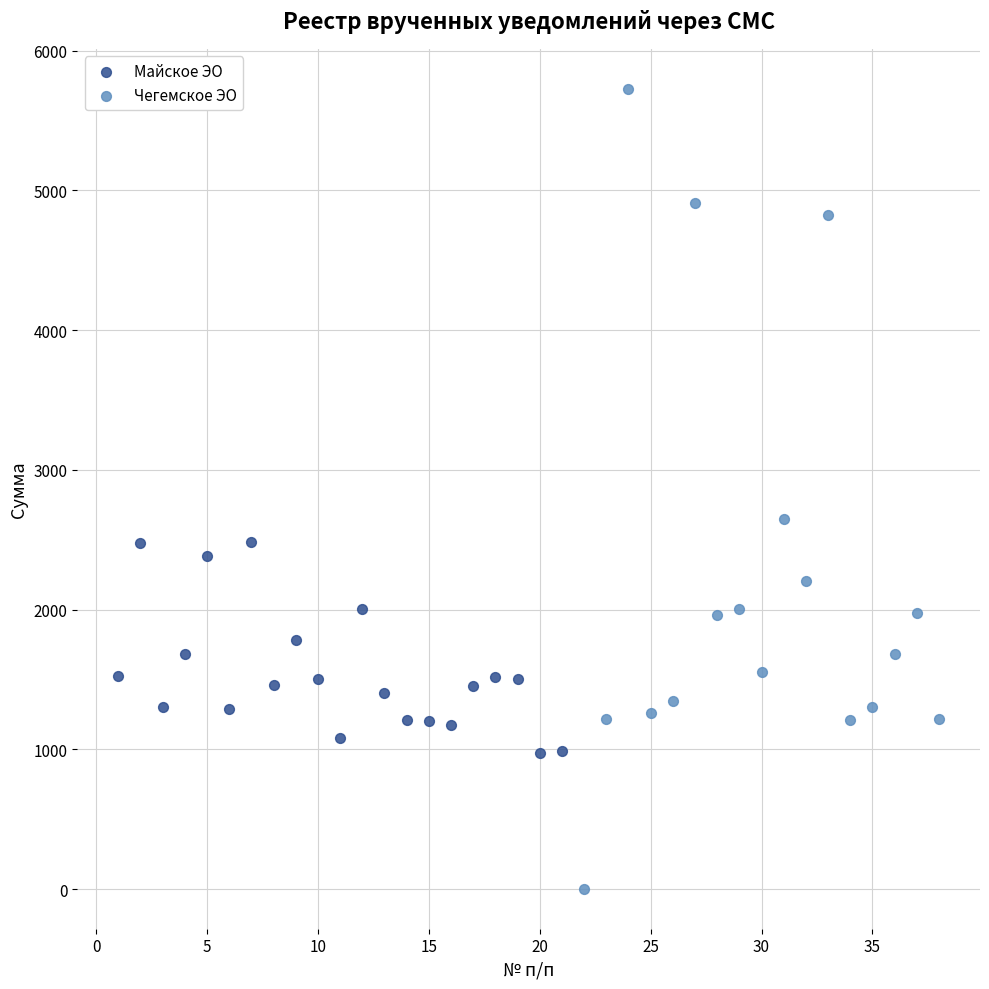

Which series reaches the minimum Y coordinate?

Чегемское ЭО